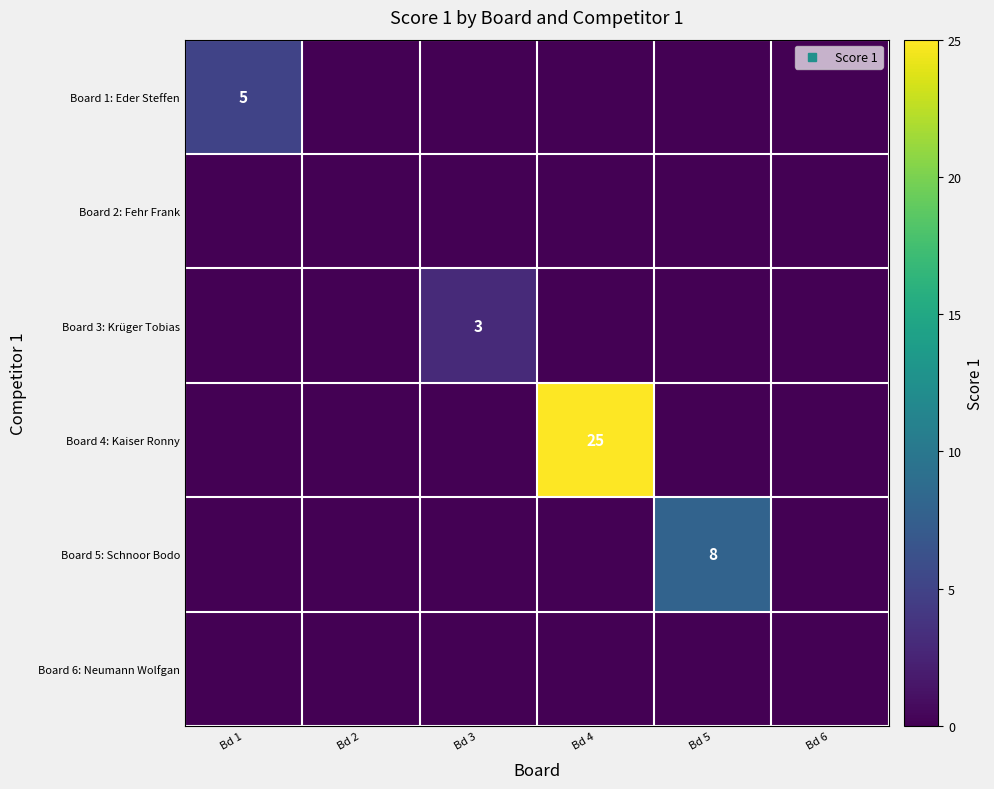

What is the total value across all series at Bd 3?

3